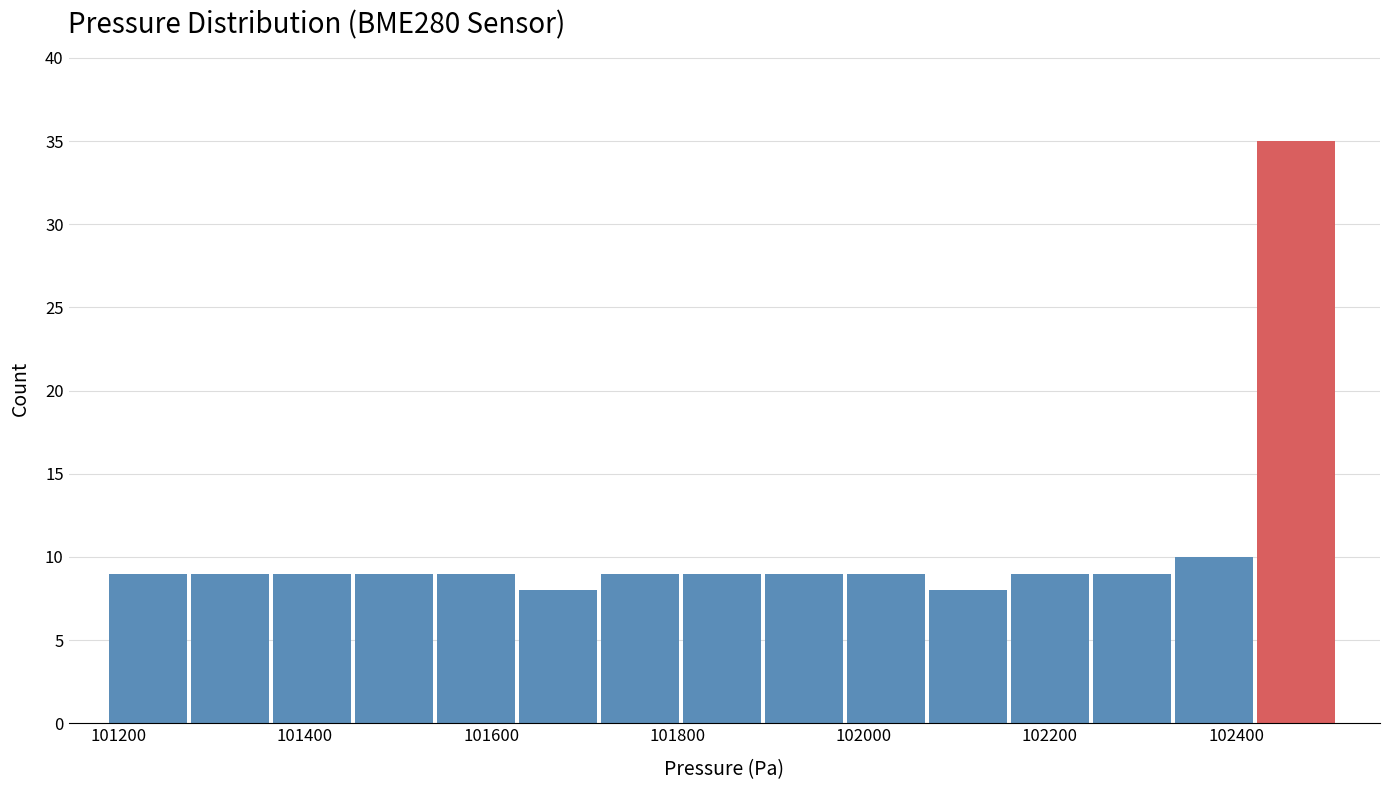

Reading left to right, transcribe this chart: for each bar, give the range it covers on the x-axis and its height. Neither the bar edges nor the heights are printed on the chart, so give them approximately, as read against the axes.

101200 to 101280: 9
101280 to 101360: 9
101360 to 101460: 9
101460 to 101540: 9
101540 to 101640: 9
101640 to 101720: 8
101720 to 101800: 9
101800 to 101900: 9
101900 to 101980: 9
101980 to 102080: 9
102080 to 102160: 8
102160 to 102240: 9
102240 to 102340: 9
102340 to 102420: 10
102420 to 102520: 35